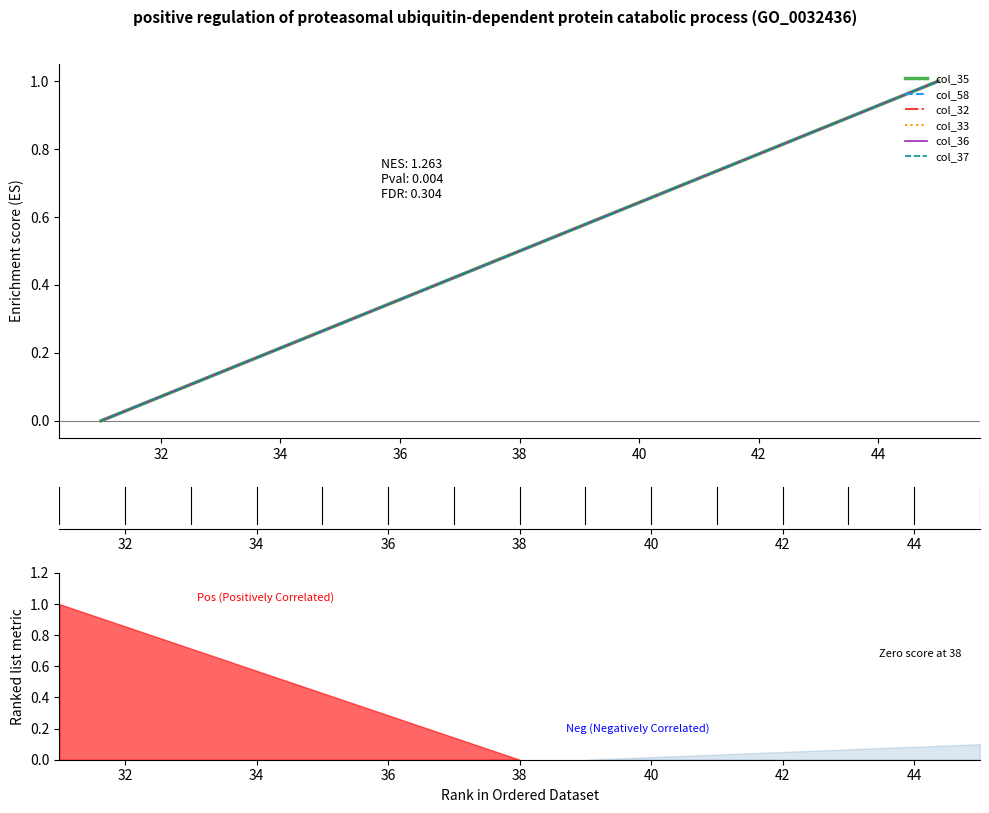

At 38, list the series in order from smallest to largest.

col_35, col_58, col_32, col_33, col_36, col_37